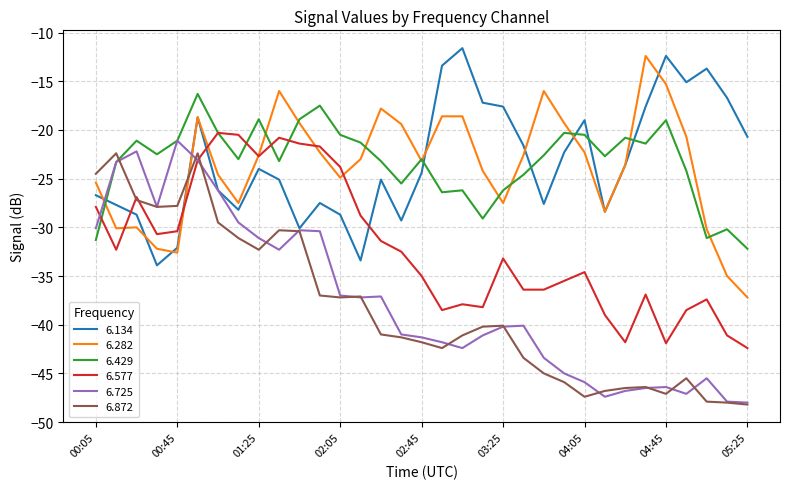

What are all the series names shown in the legend?

6.134, 6.282, 6.429, 6.577, 6.725, 6.872